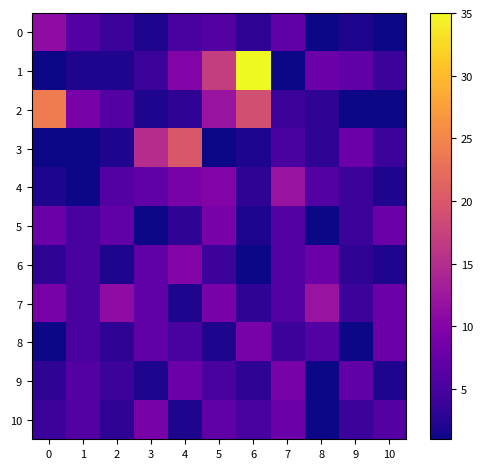

Rank the series at 5 from highest to lowest value.

1, 2, 4, 5, 7, 10, 0, 9, 6, 8, 3